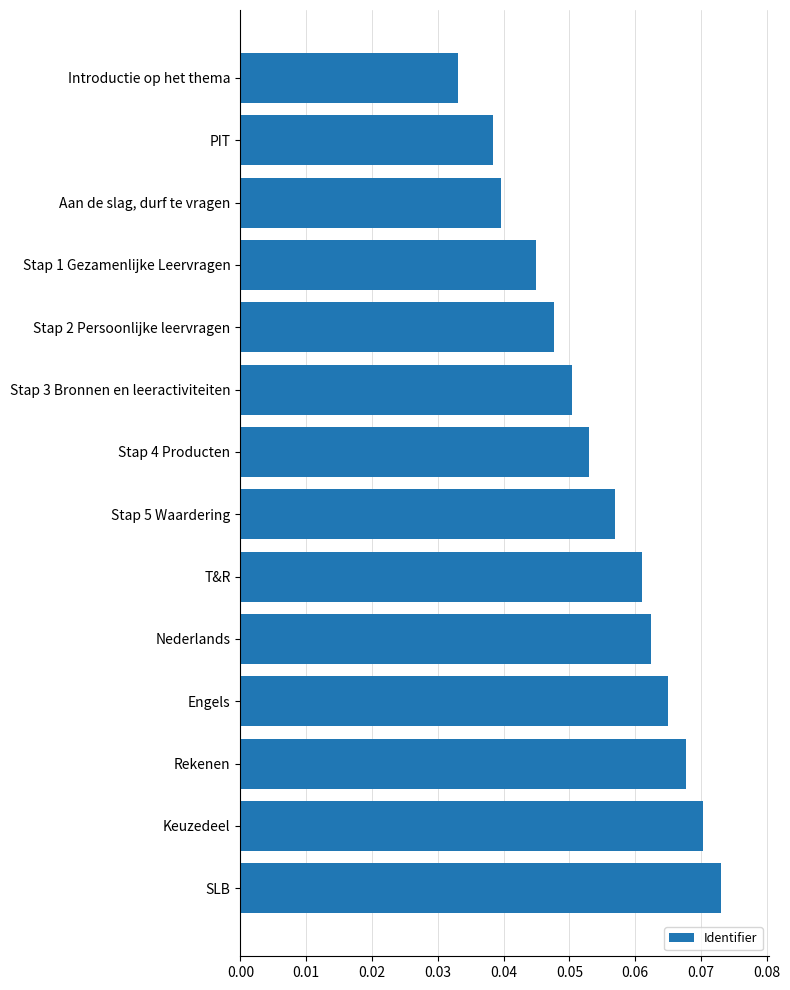

Which has a higher value, Aan de slag, durf te vragen or Introductie op het thema?

Aan de slag, durf te vragen